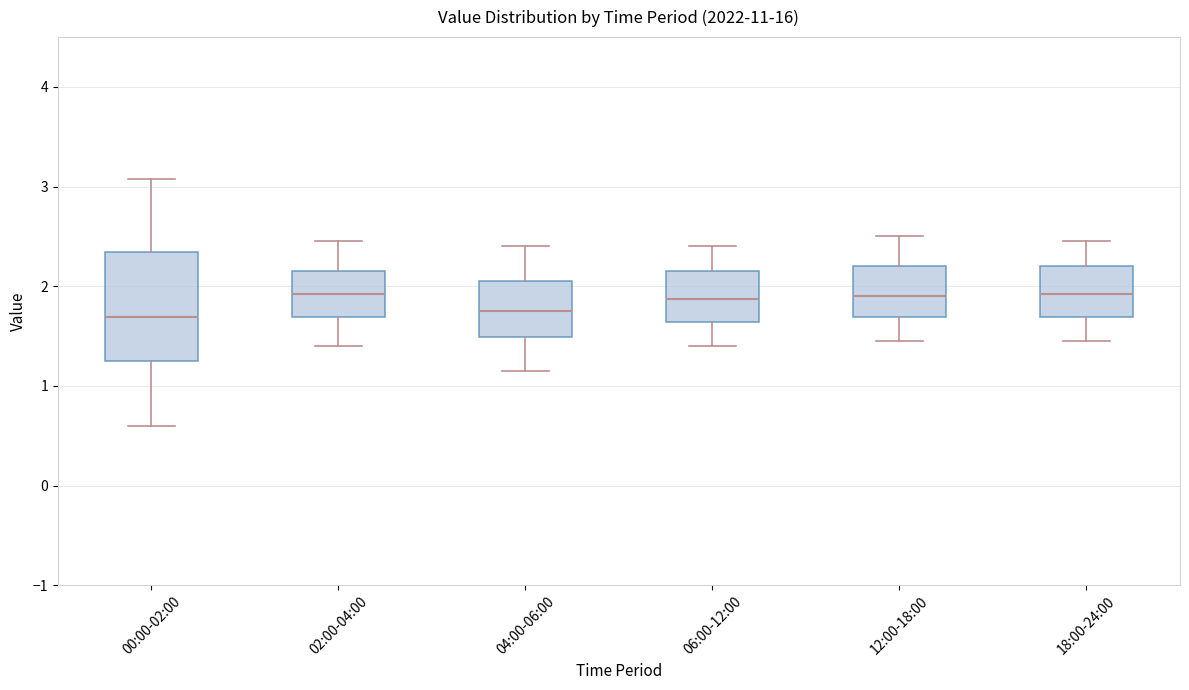

Where does the median line of the box for 12:00-18:00 sit on the y-axis? The values are not printed on the chart, so give them approximately, as read against the axis.

1.9